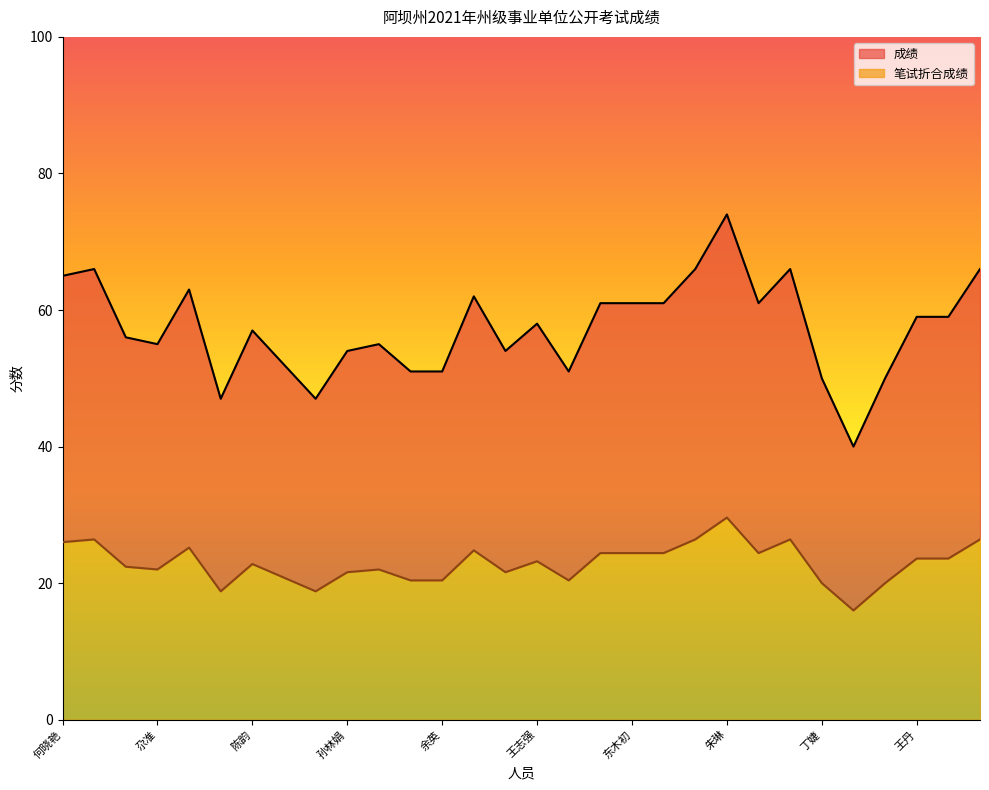

How many categories are shown in the chart?

30